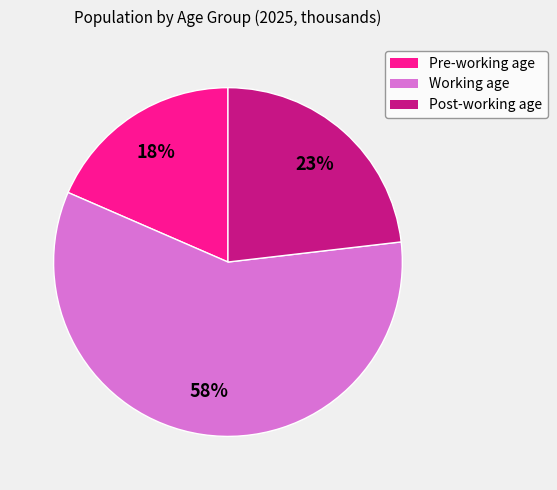

Approximately how many times larger is the value at Post-working age compared to Working age?

0.4